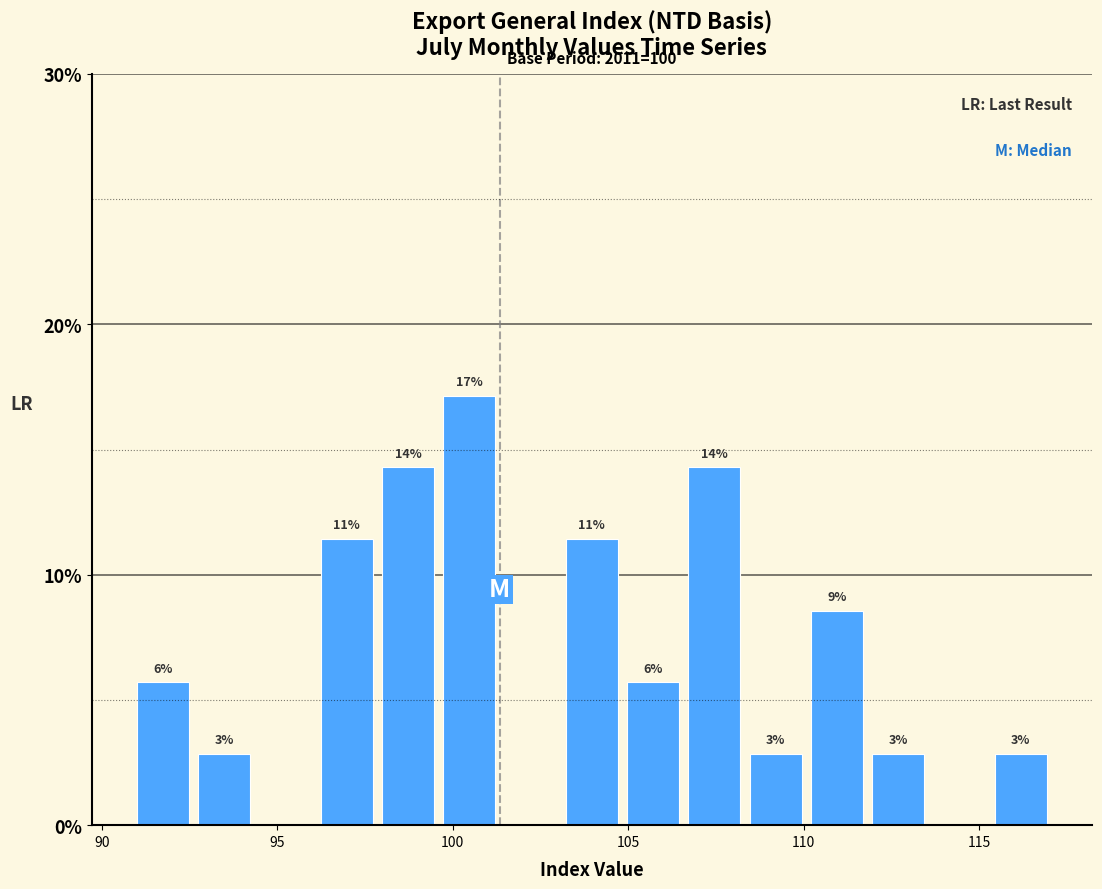

Read against the x-axis, roughly where is the centre of the tallest bar?

100.5